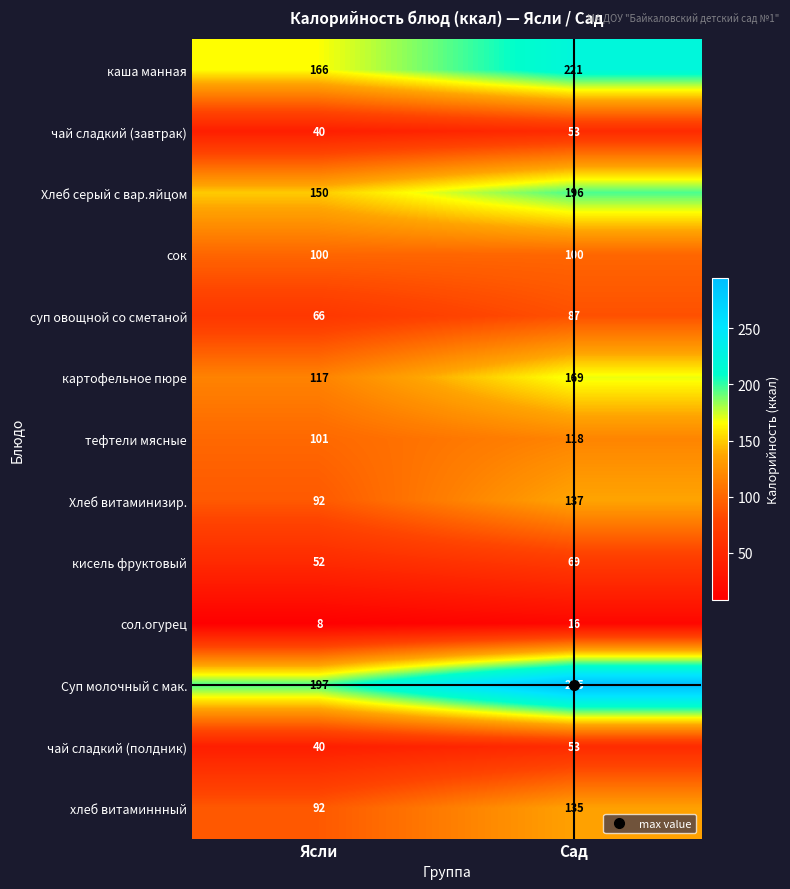

Which label corresponds to the largest value in the chart?

Сад